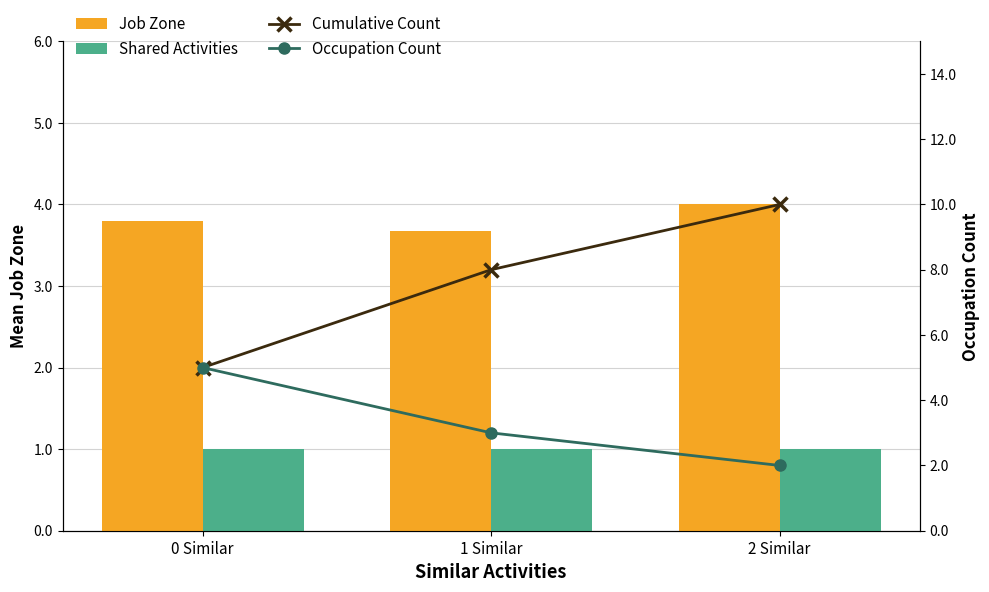

What is the label of the 3rd bar from the left?

2 Similar